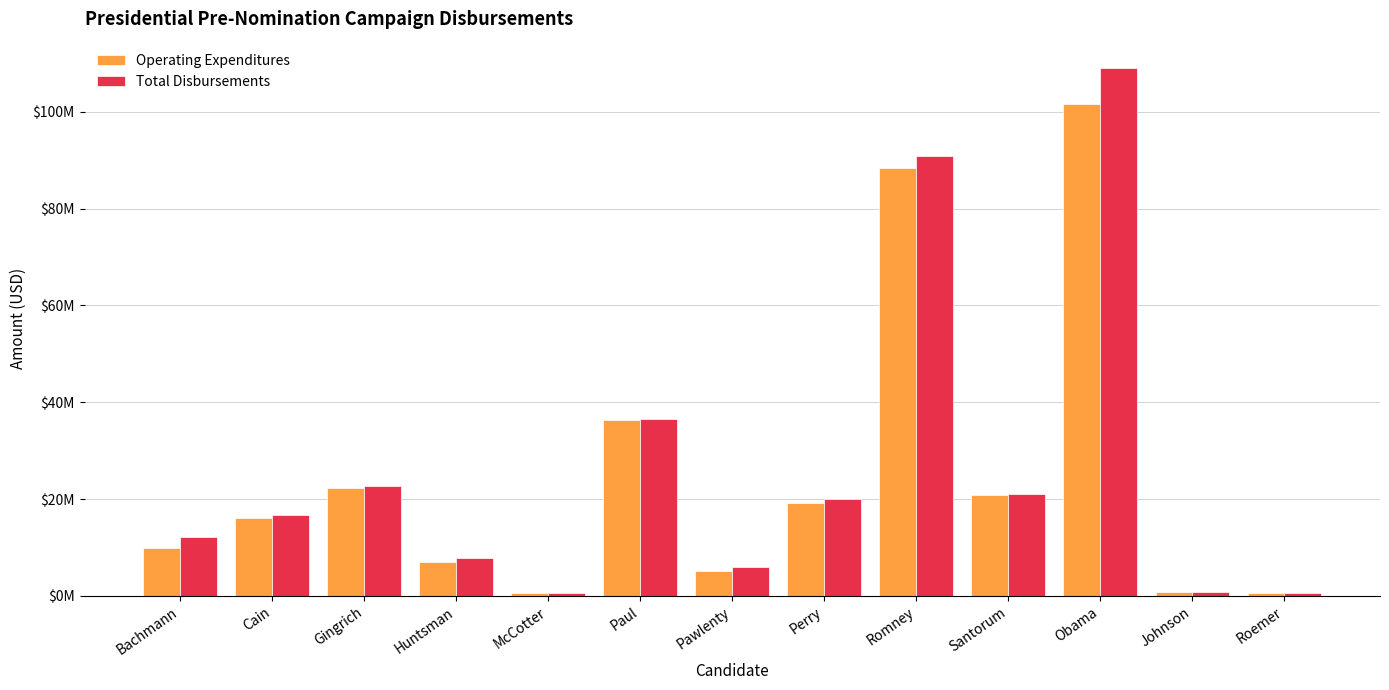

What is the sum of the Total Disbursements values at McCotter and Huntsman?

8377120.2